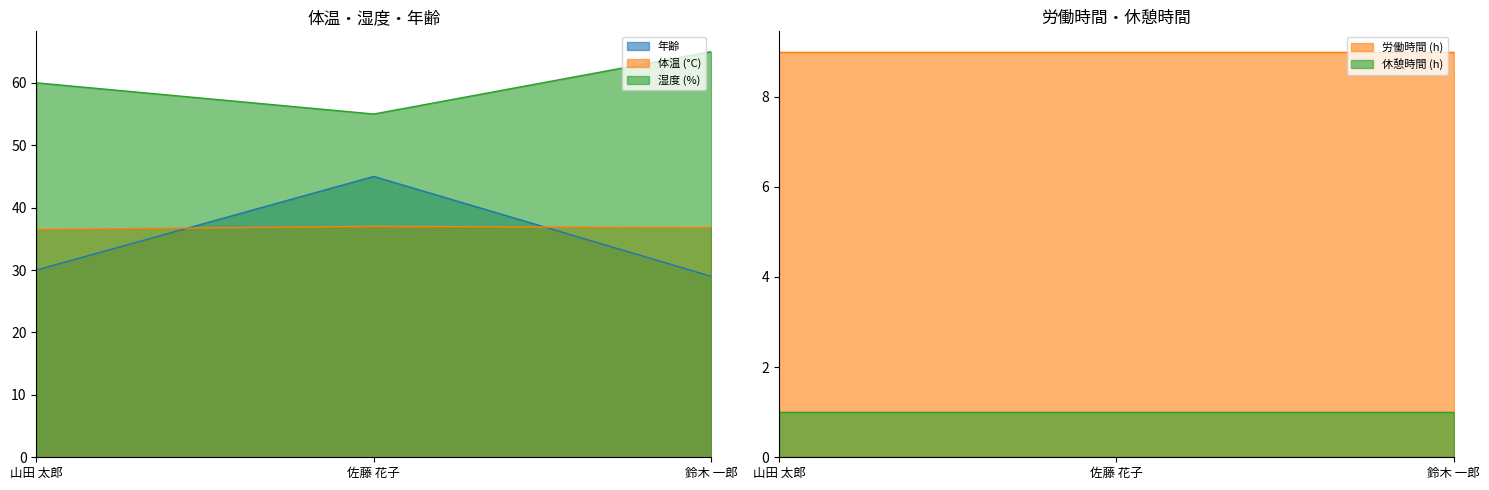

What is the difference between the 年齢 values at 鈴木 一郎 and 佐藤 花子?

16.0